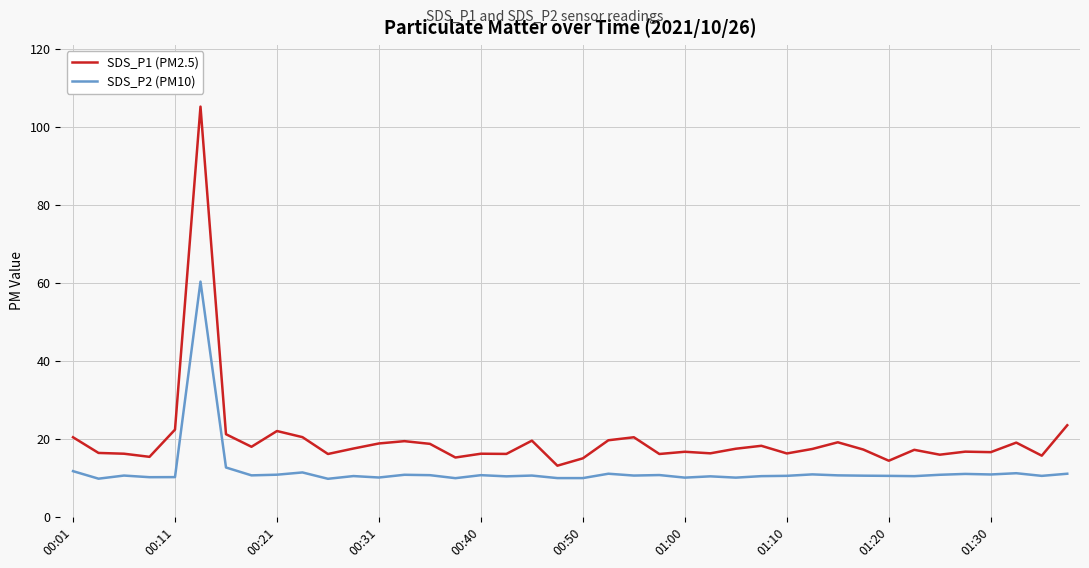

In SDS_P2 (PM10), how many points are higher than both neighbors (excluding endpoints)?

13